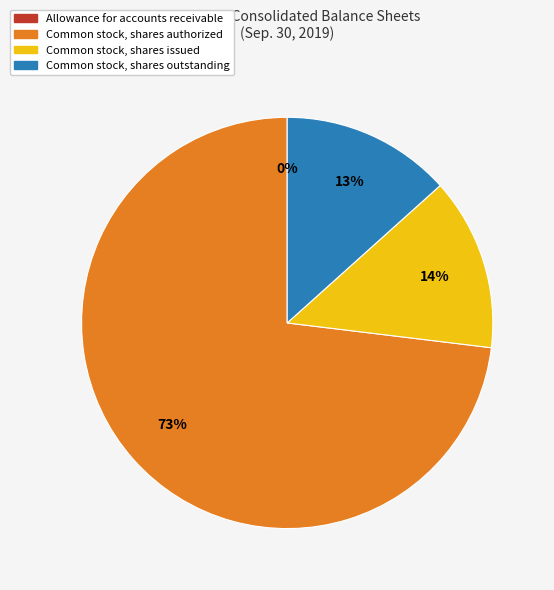

Between Common stock, shares authorized and Common stock, shares outstanding, which is larger?

Common stock, shares authorized